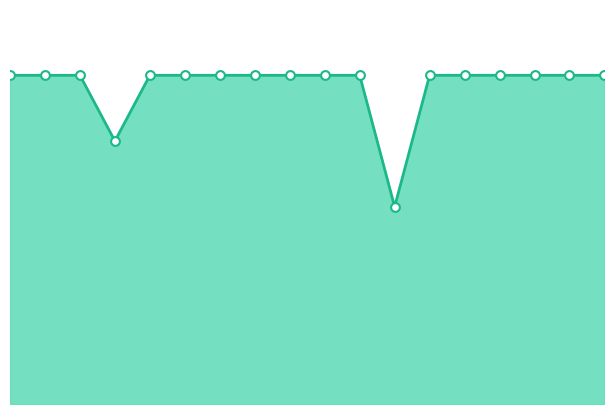

What is the ratio of the value at 2 to the value at 12?

1.0